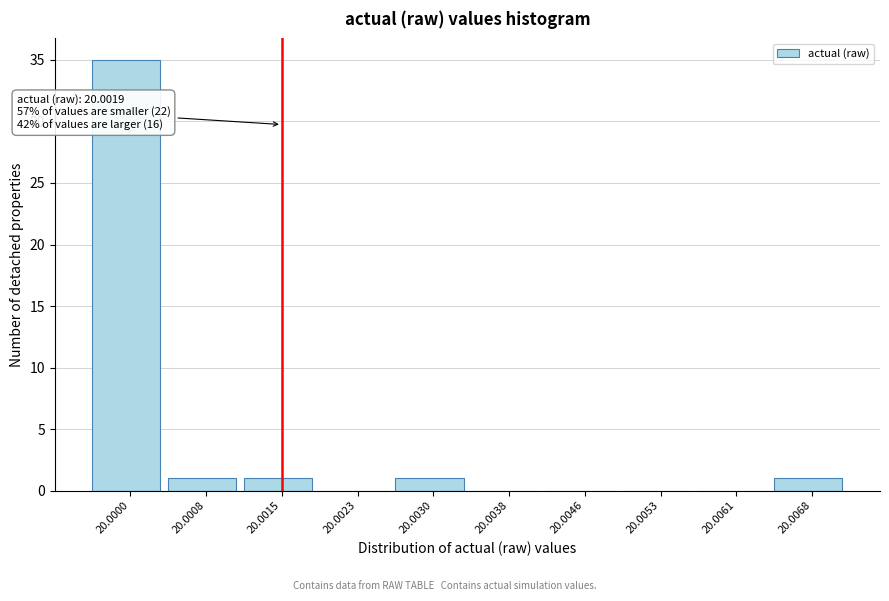

Reading right to left, list all the values displayed in this chart.

20.0068=1	20.0061=0	20.0053=0	20.0046=0	20.0038=0	20.0030=1	20.0023=0	20.0015=1	20.0008=1	20.0000=35